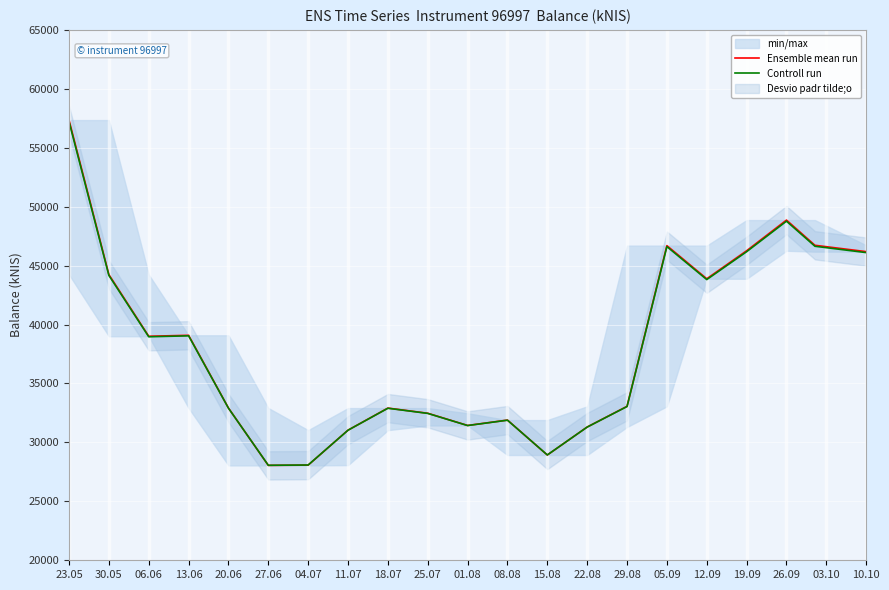

What is the label of the 19th point from the right?

06.06